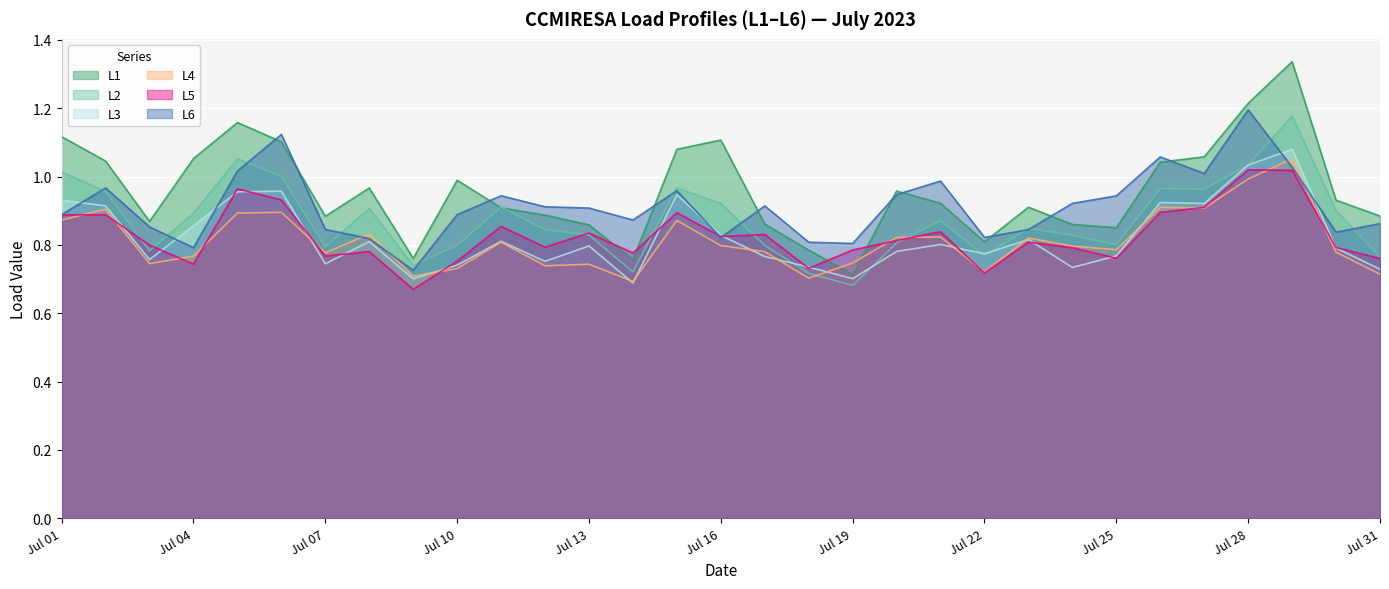

True or false: L5 and L4 intersect in this chart.

True